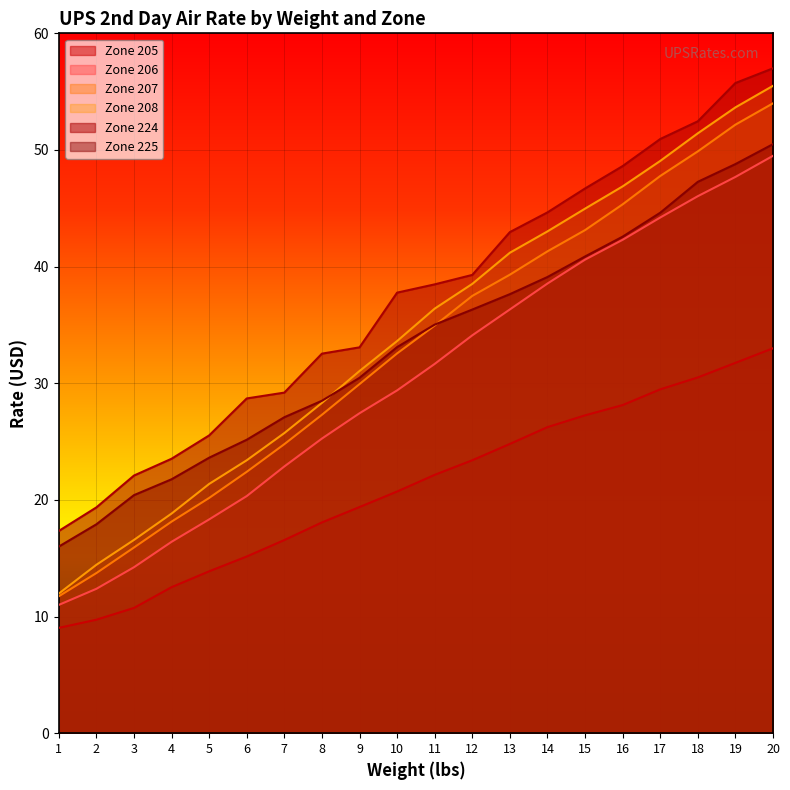

At how many categories does at least one series exceed 39?

9